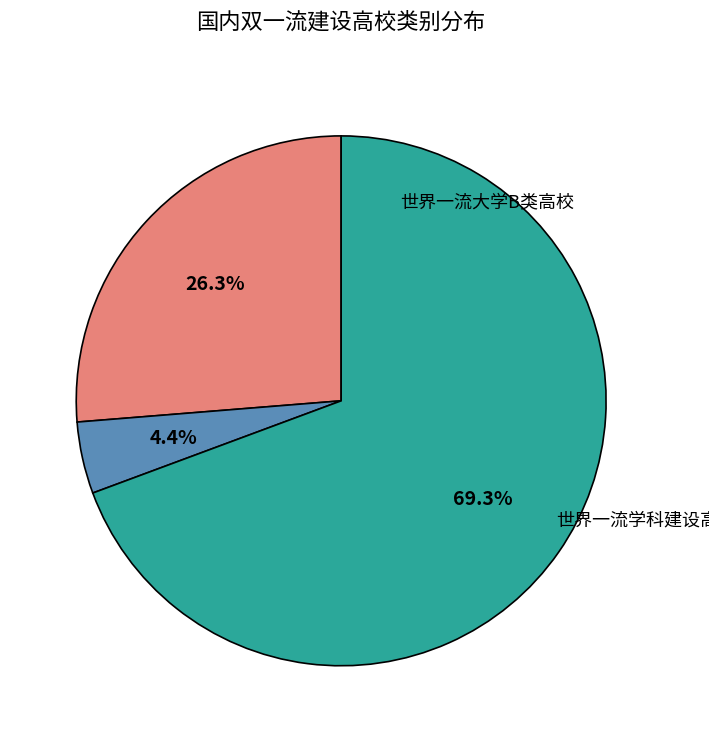

Which slice is the smallest?

世界一流大学B类高校